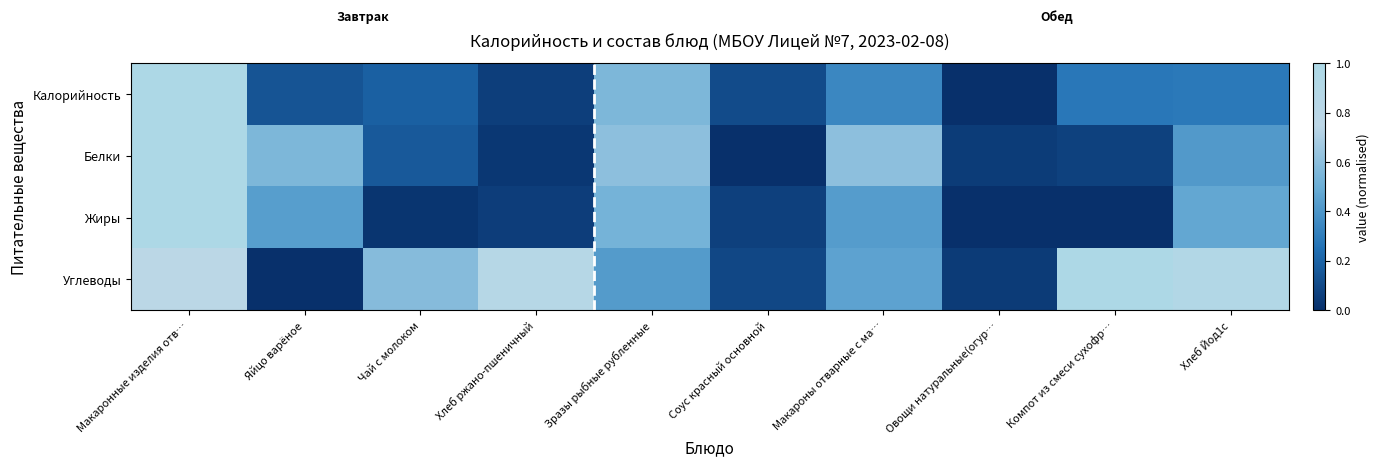

At how many categories does at least one series exceed 0?

10